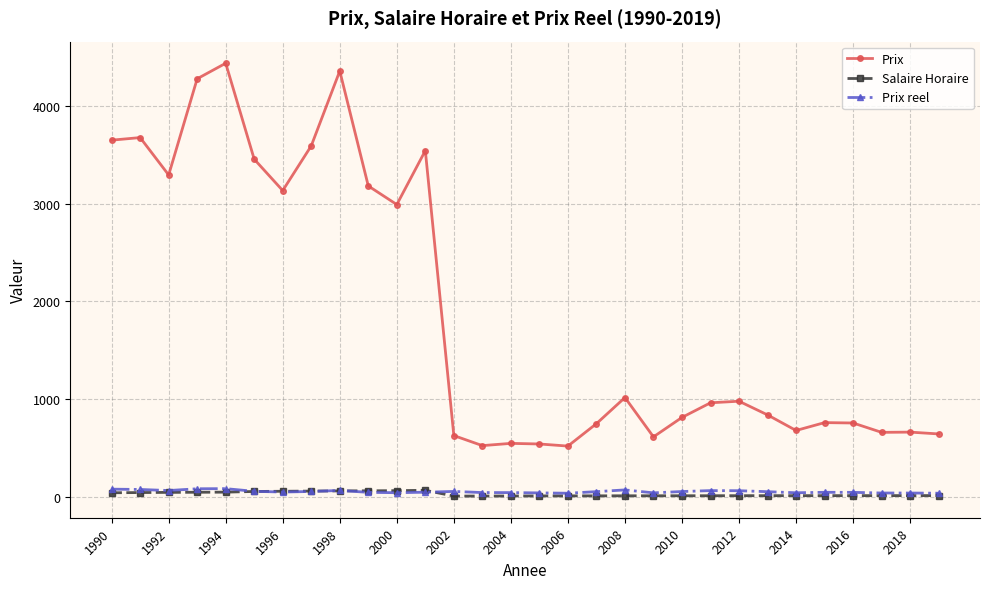

In Prix, how many points are higher than both neighbors (excluding endpoints)?

9